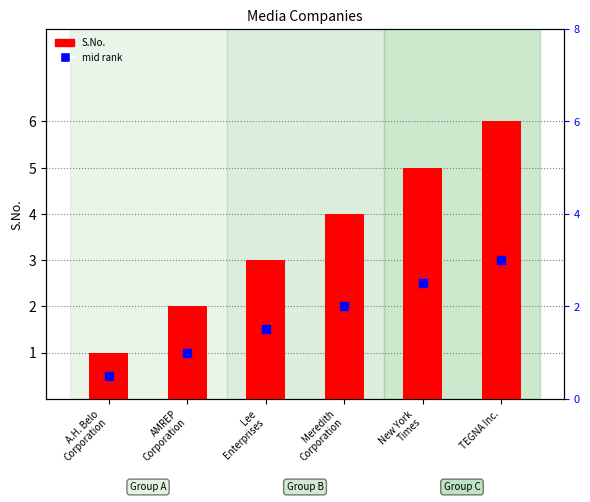

What is the total value across all series at New York
Times?

7.5